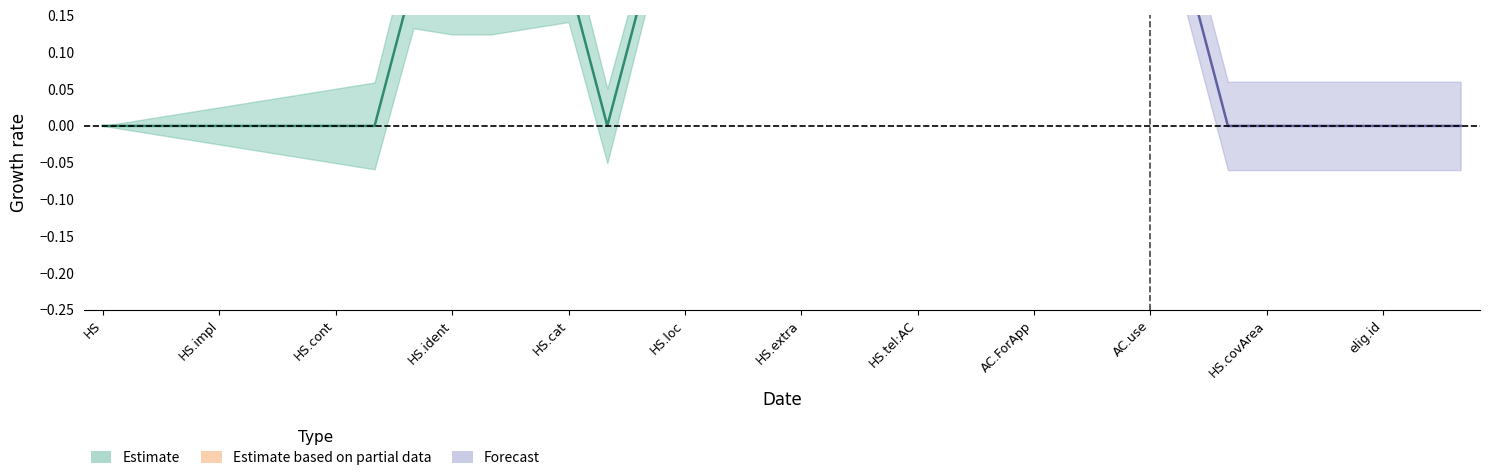

True or false: min_values and base_min_values intersect in this chart.

False